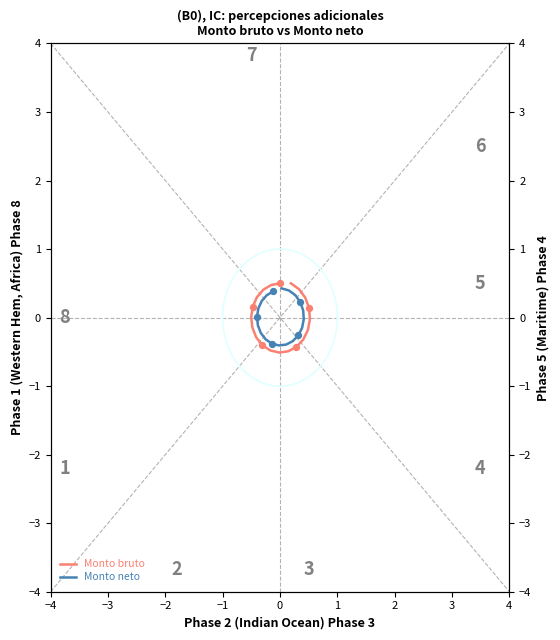

Which series reaches the maximum Y coordinate?

Monto bruto